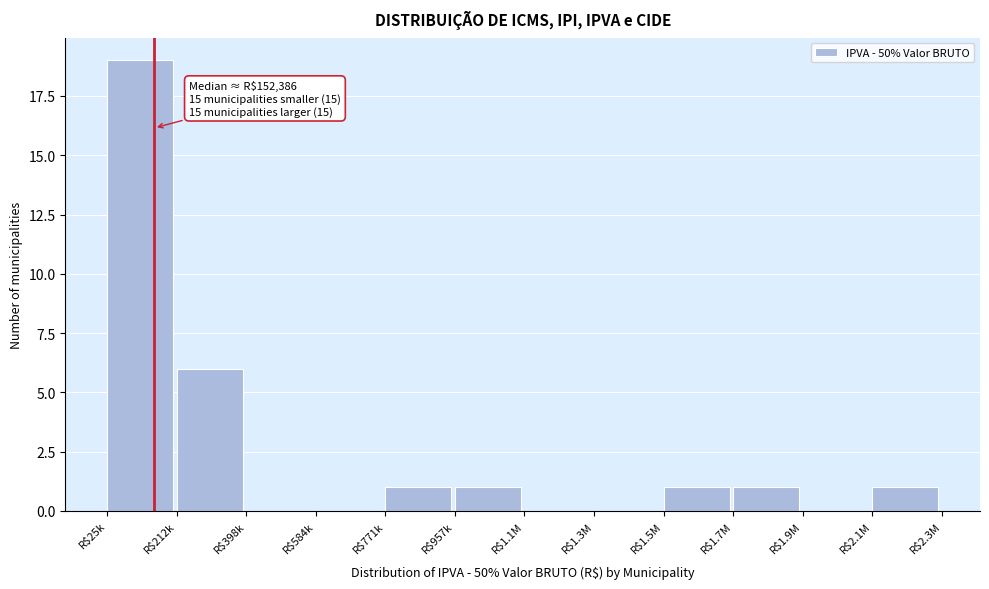

True or false: the data shows 12 at R$1.3M.

False